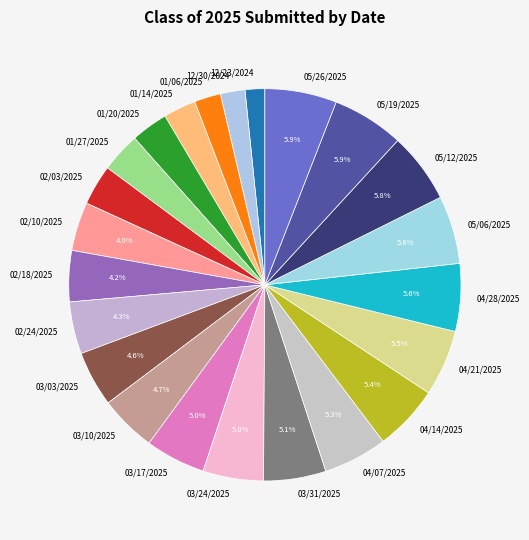

To the nearest percent, what is the average slice percentage?

4%